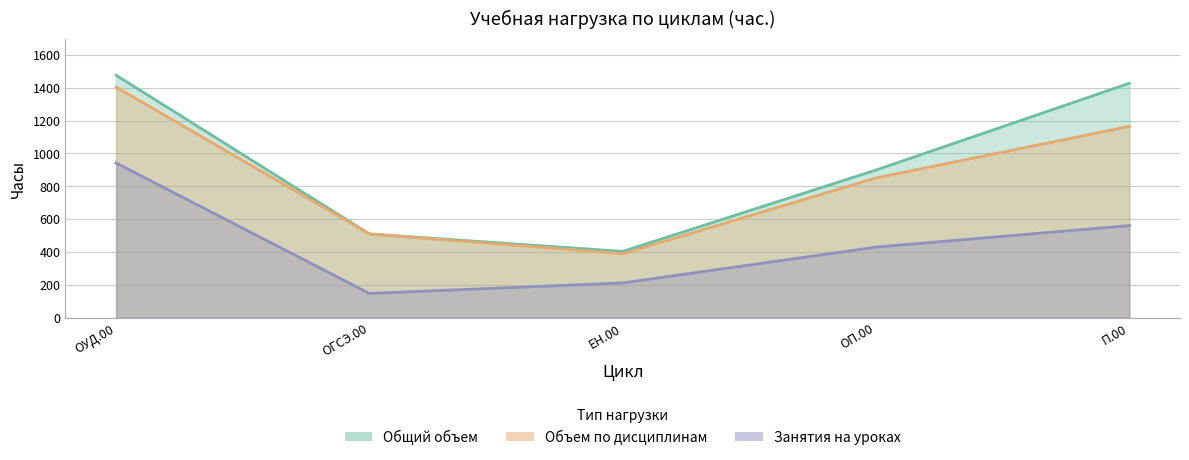

Reading right to left, list all the values displayed in this chart.

Общий объем: П.00=1427	ОП.00=899	ЕН.00=404	ОГСЭ.00=510	ОУД.00=1476
Объем по дисциплинам: П.00=1165	ОП.00=851	ЕН.00=390	ОГСЭ.00=510	ОУД.00=1404
Занятия на уроках: П.00=561	ОП.00=430	ЕН.00=212	ОГСЭ.00=148	ОУД.00=942